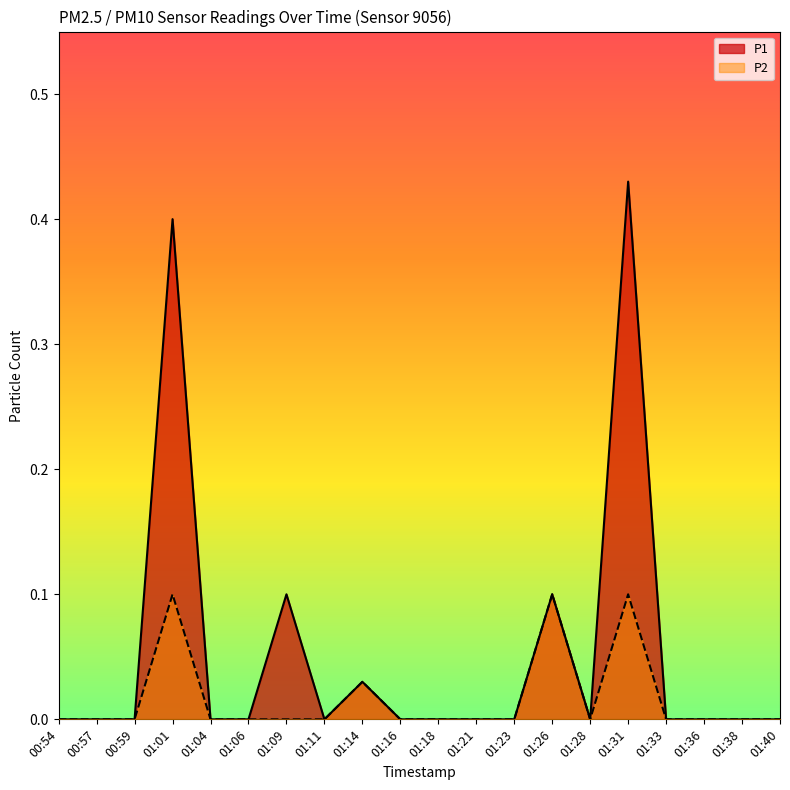

How many lines are shown in the chart?

2